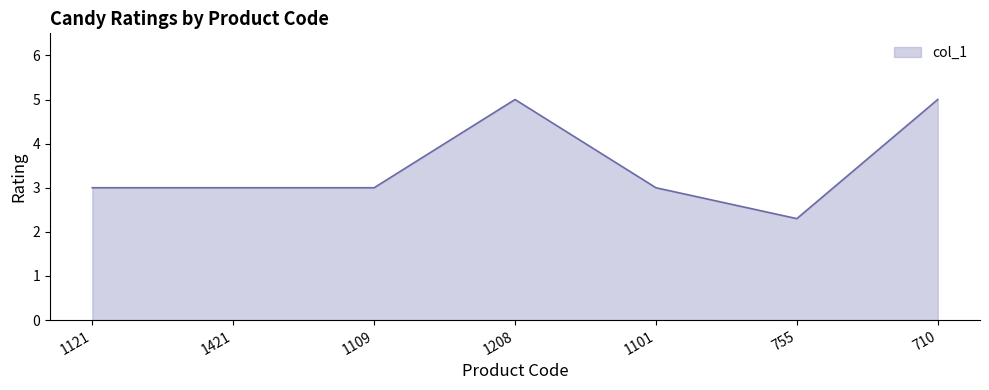

What is the average value?

3.5